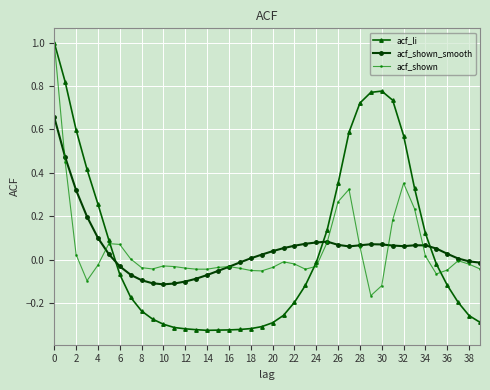

True or false: acf_li and acf_shown_smooth cross at least once.

True